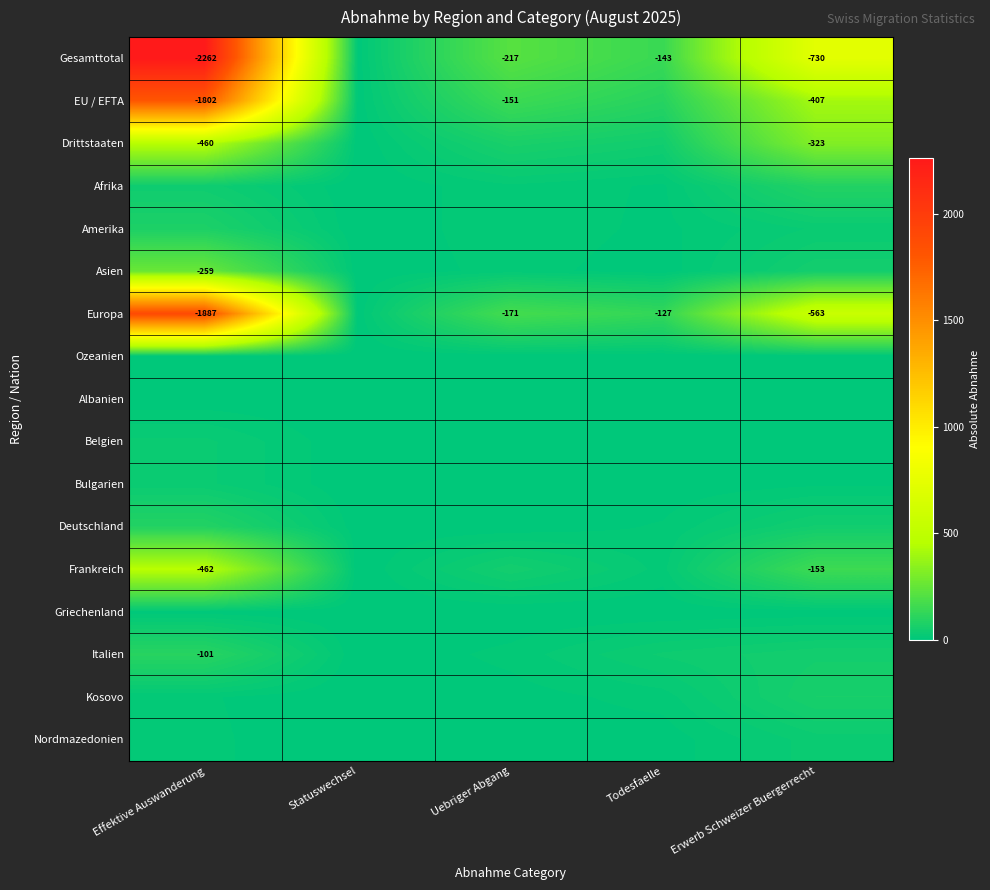

True or false: Europa has a value of -127 at Todesfaelle.

True